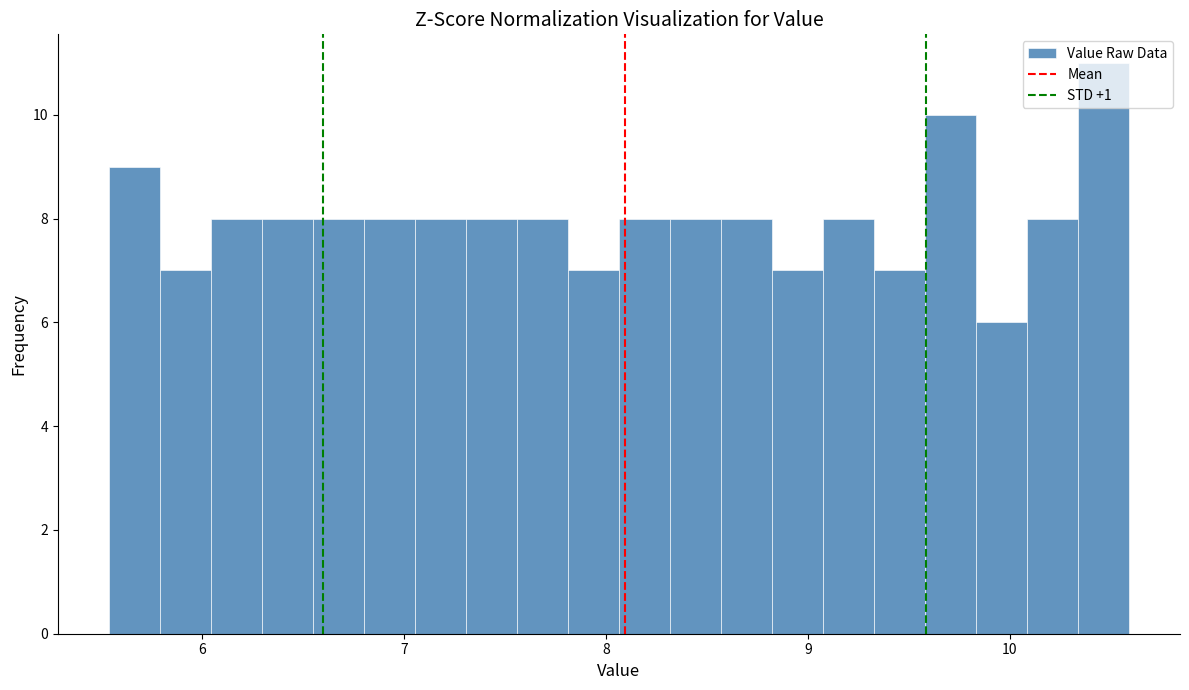

Read against the x-axis, roughly where is the centre of the tallest bar?

10.5